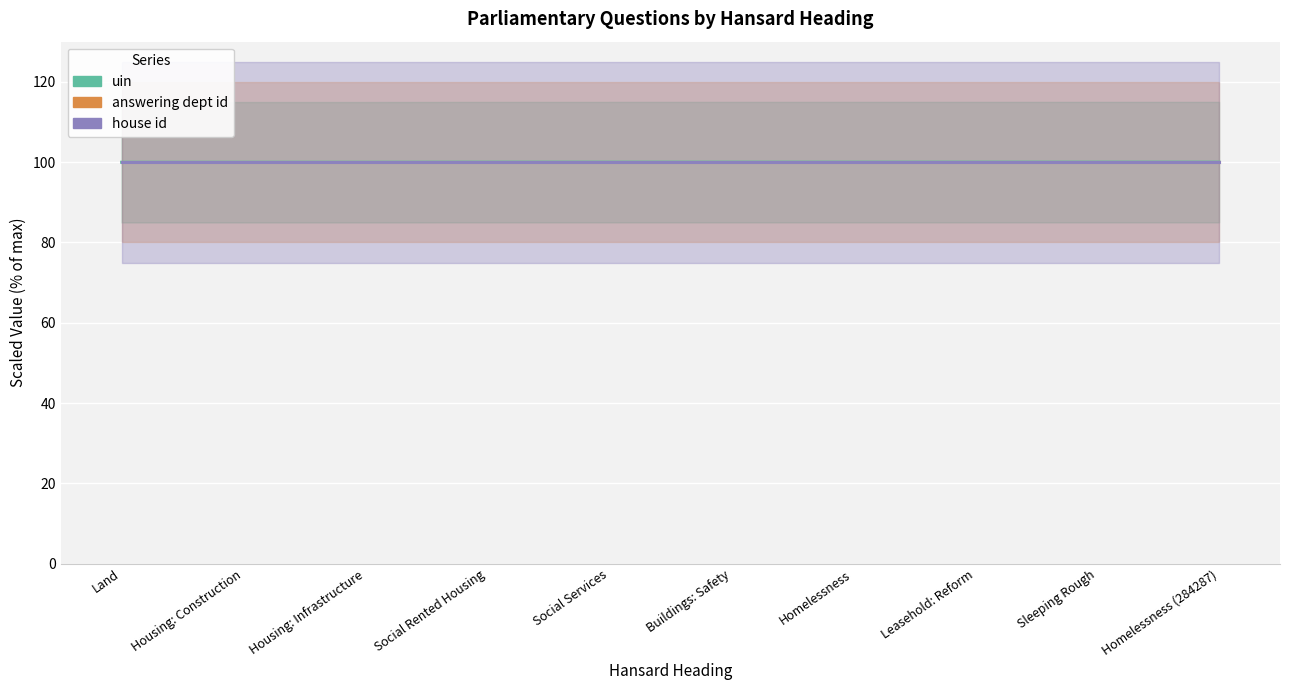

At Sleeping Rough, list the series in order from smallest to largest.

uin, answering dept id, house id